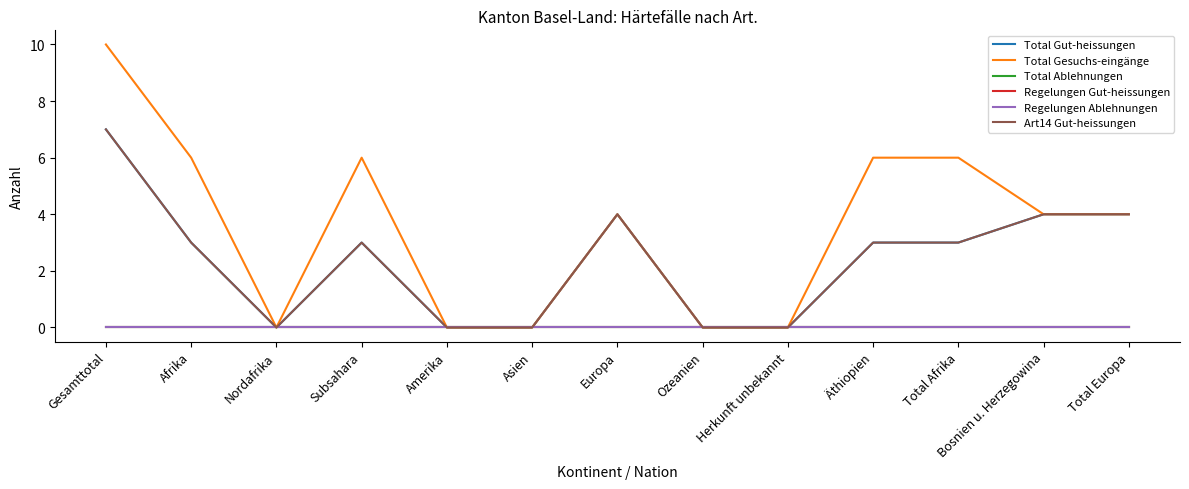

What position from the right is Europa?

7